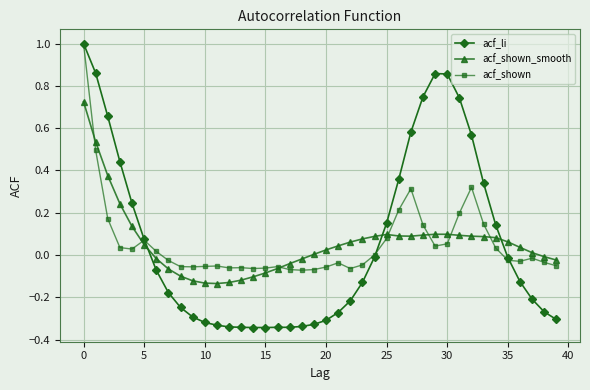

Which series ends up on top after the final intersection of acf_li and acf_shown_smooth?

acf_shown_smooth